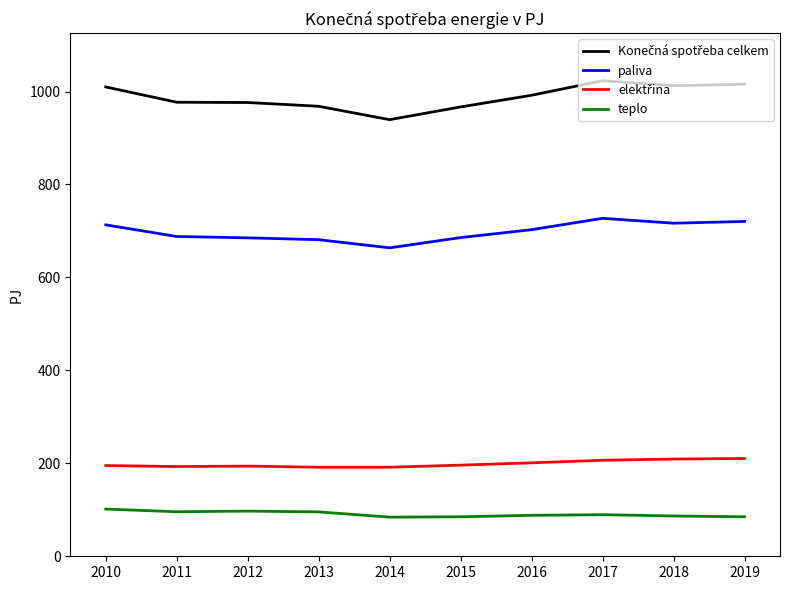

True or false: paliva and teplo intersect in this chart.

False